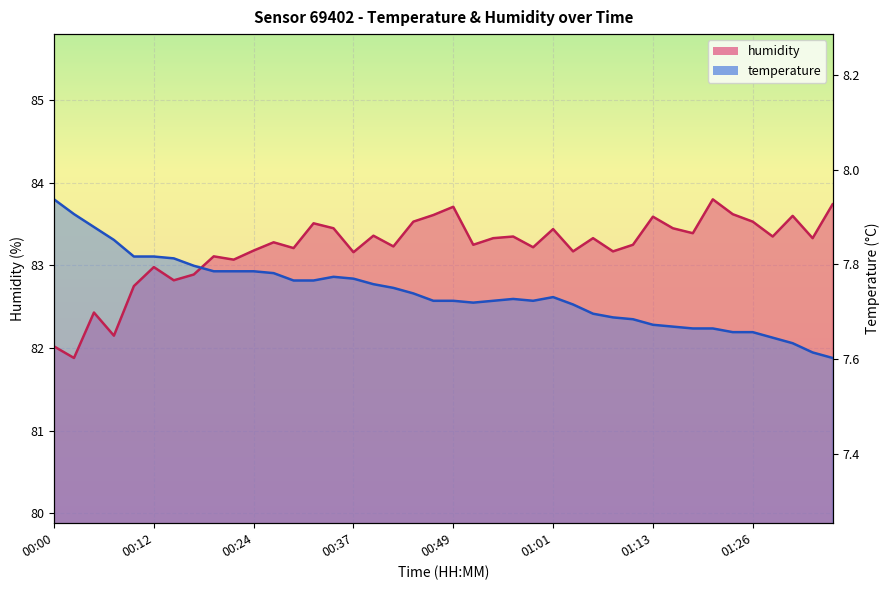

What is the sum of all humidity values?

3328.2